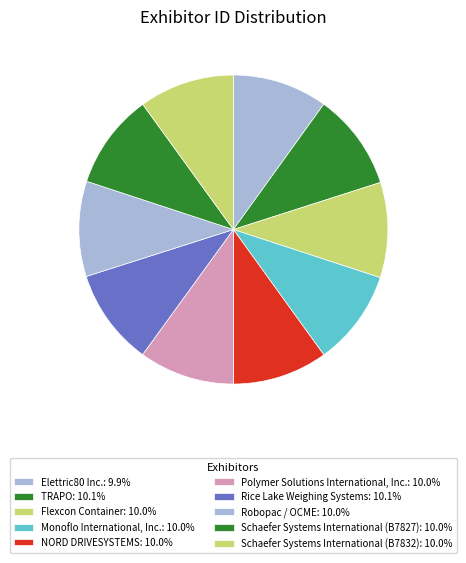

Does Schaefer Systems International (B7832) represent more than half of the total?

No